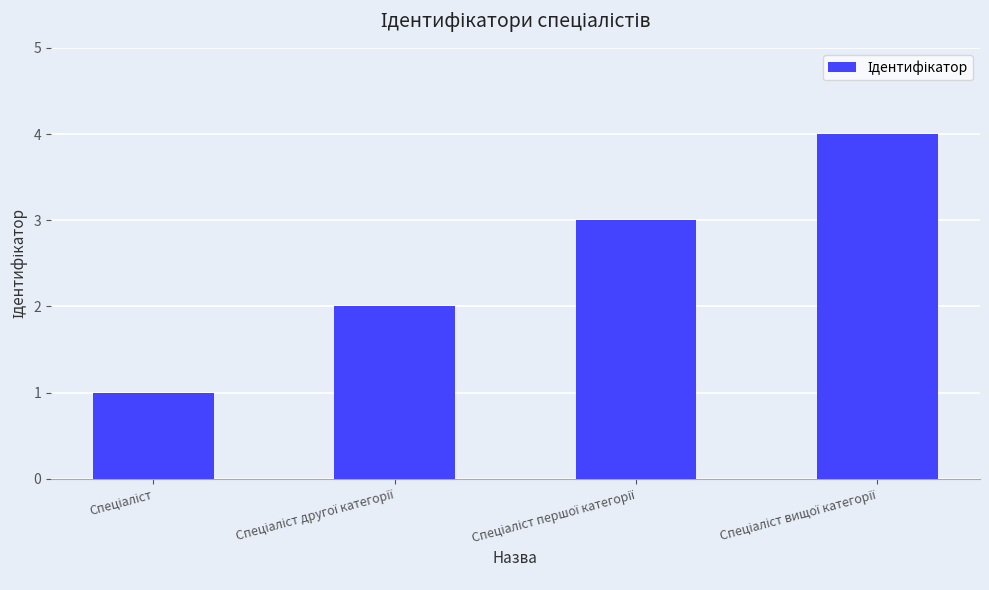

What is the difference between the maximum and minimum values?

3